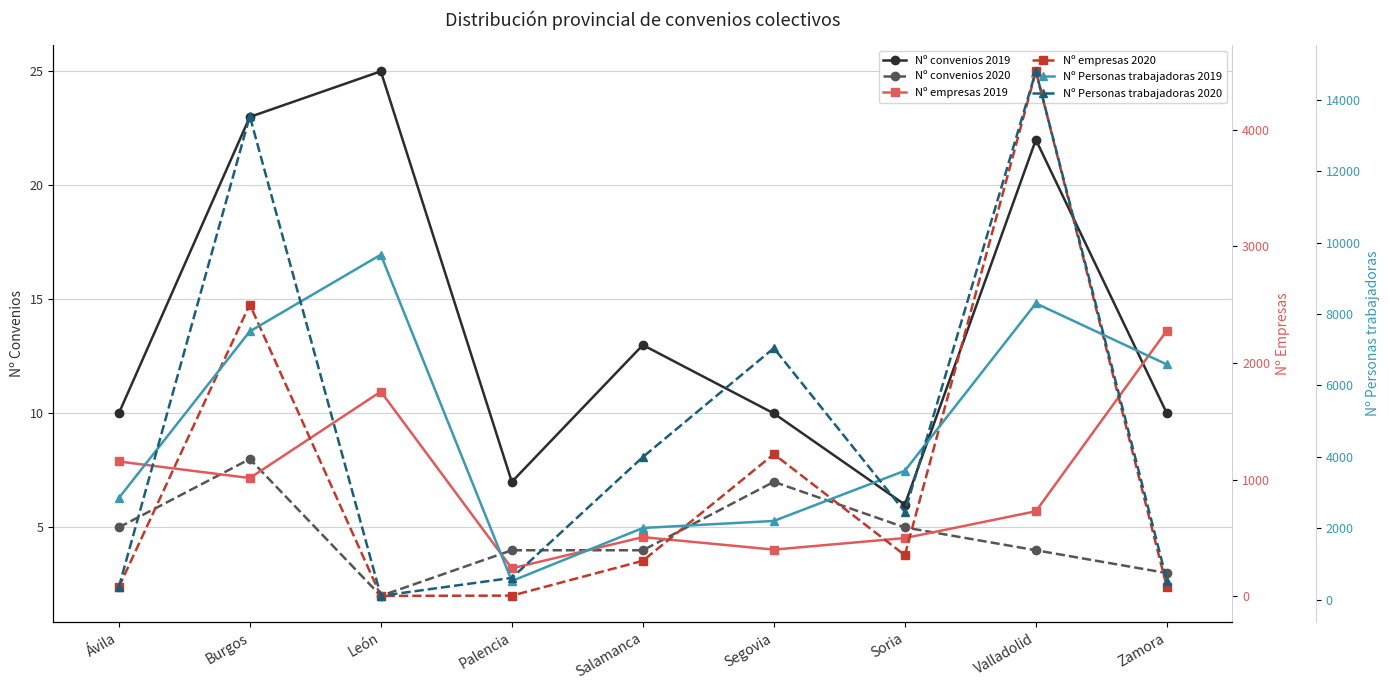

Which series has the largest total across all categories?

Nº Personas trabajadoras 2020